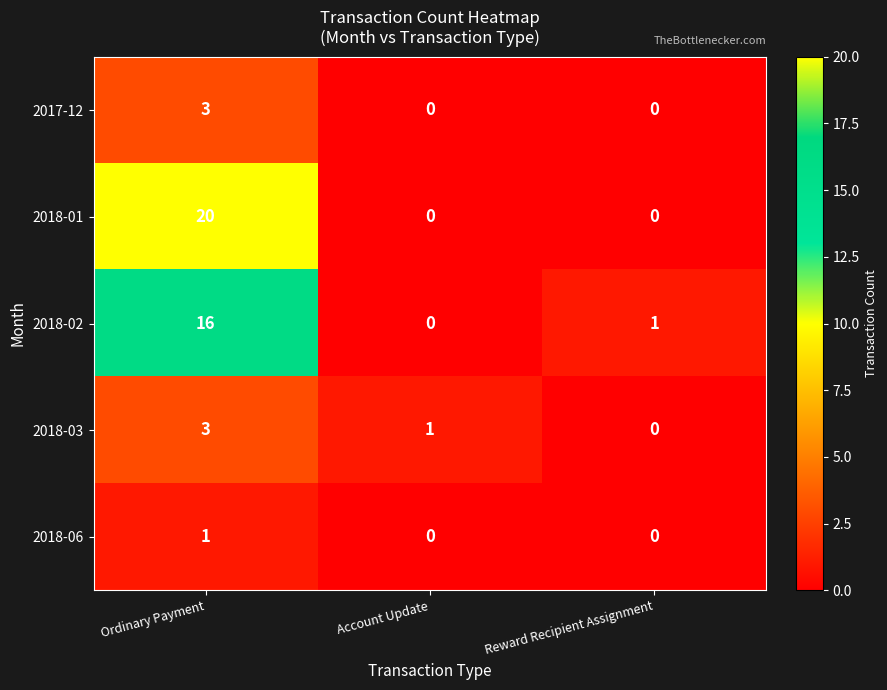

True or false: 2017-12 has a value of 5 at Ordinary Payment.

False